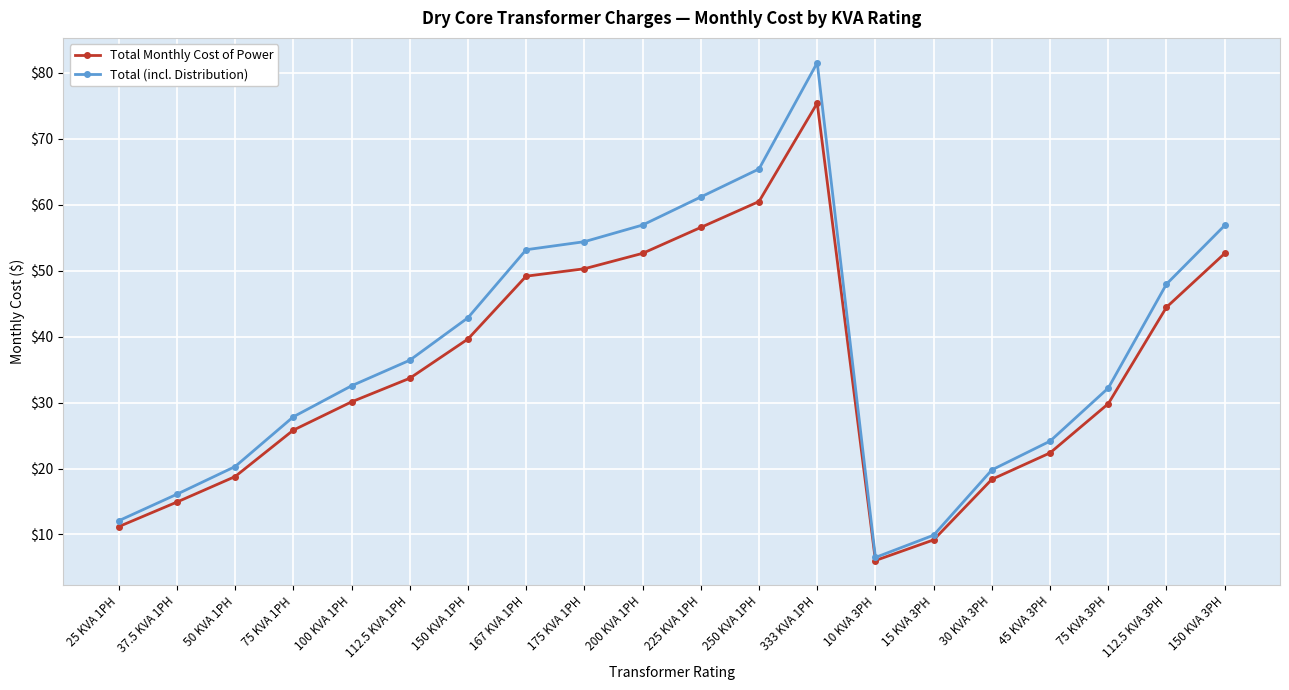

List the series in order of their overall mean, lowest first.

Total Monthly Cost of Power, Total (incl. Distribution)